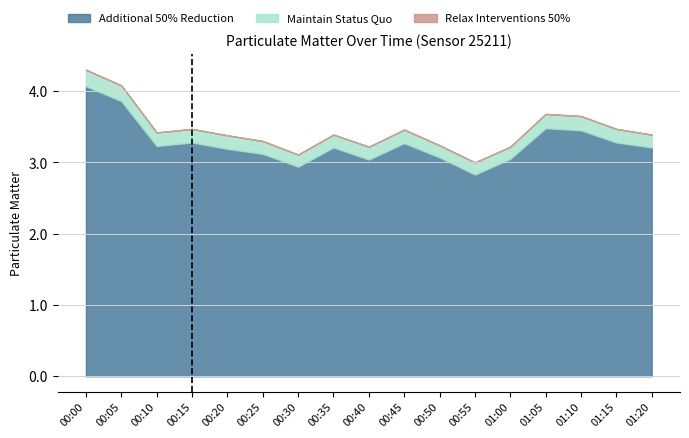

What is the total value across all series at 00:35?

3.4